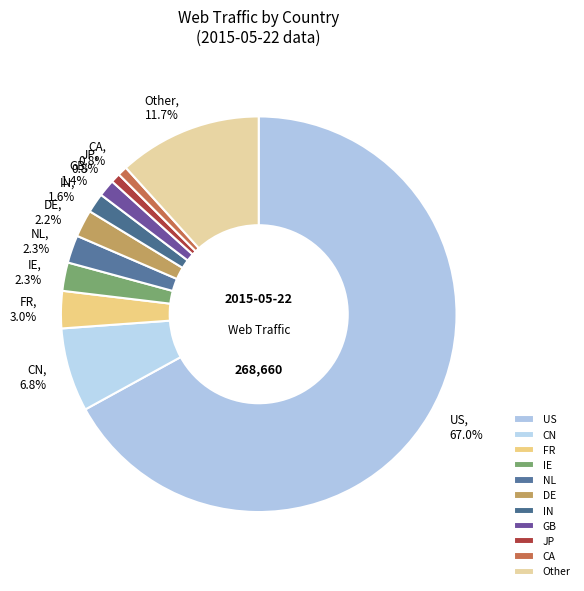

What is the ratio of the value at US, 67.0% to the value at JP, 0.8%?

85.6